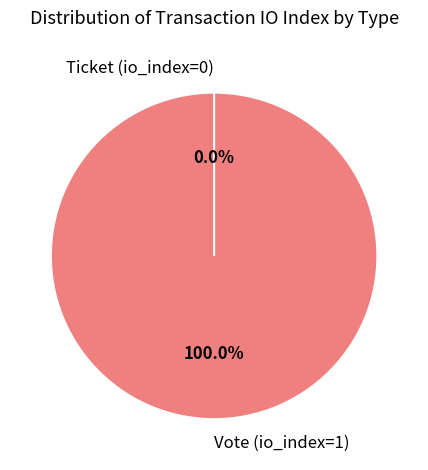

Which slice is the largest?

Vote (io_index=1)